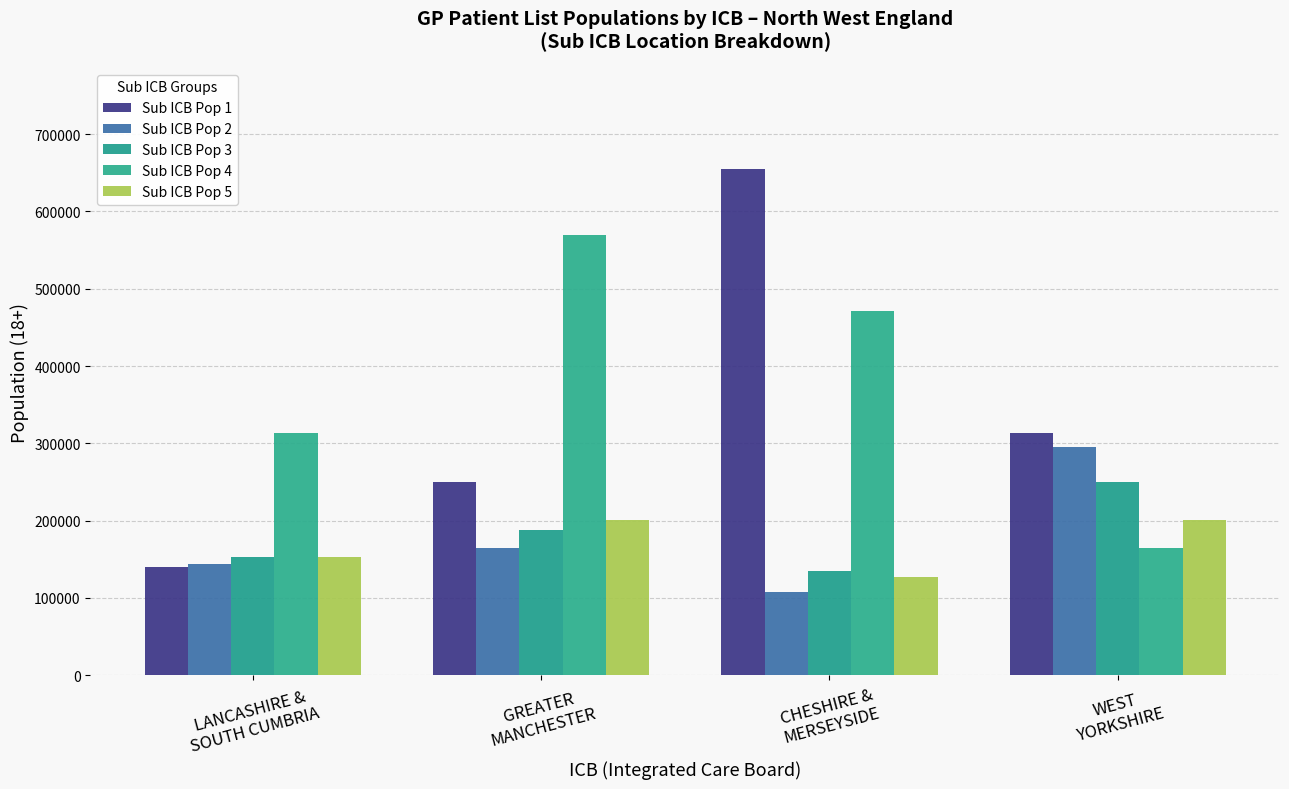

What is the sum of the Sub ICB Pop 1 values at GREATER
MANCHESTER and CHESHIRE &
MERSEYSIDE?

904468